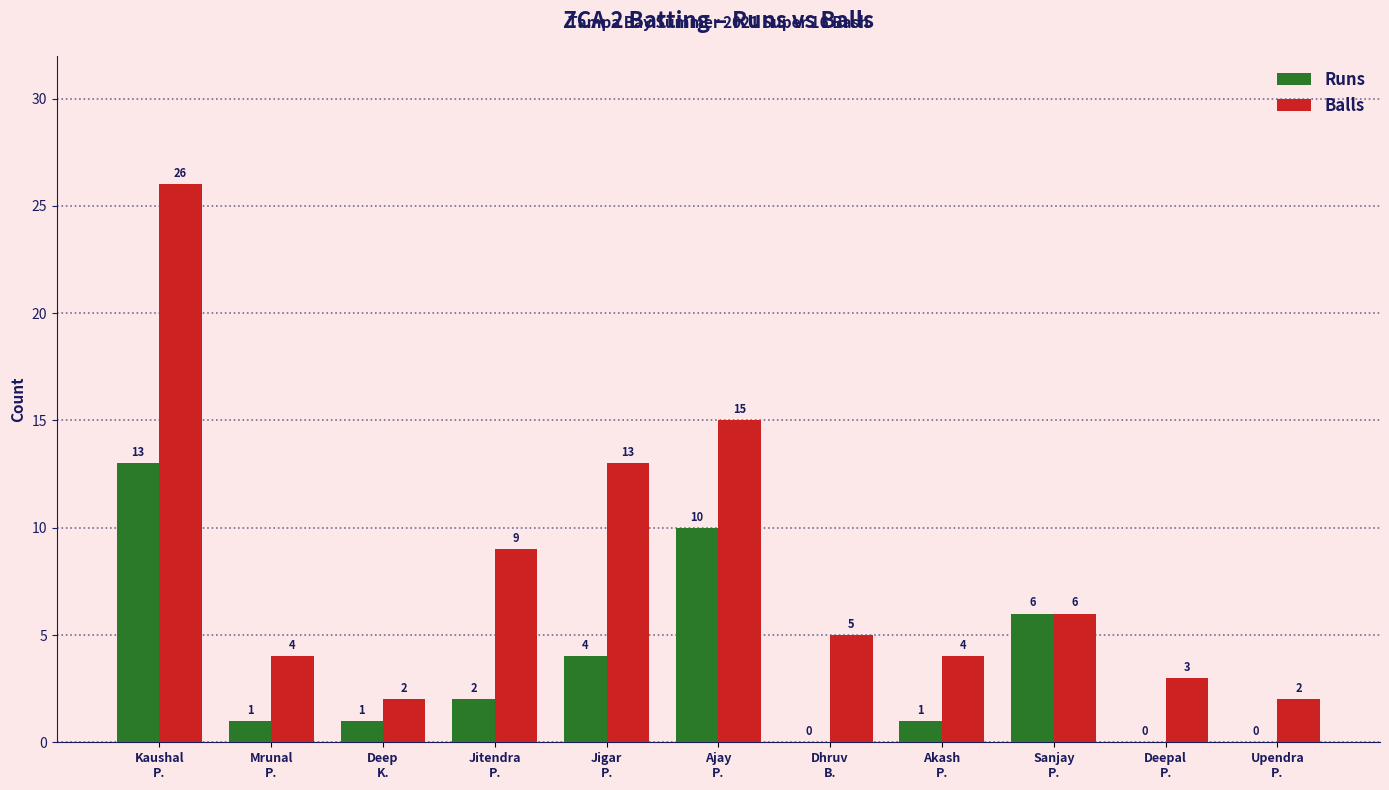

What is the sum of all Runs values?

38